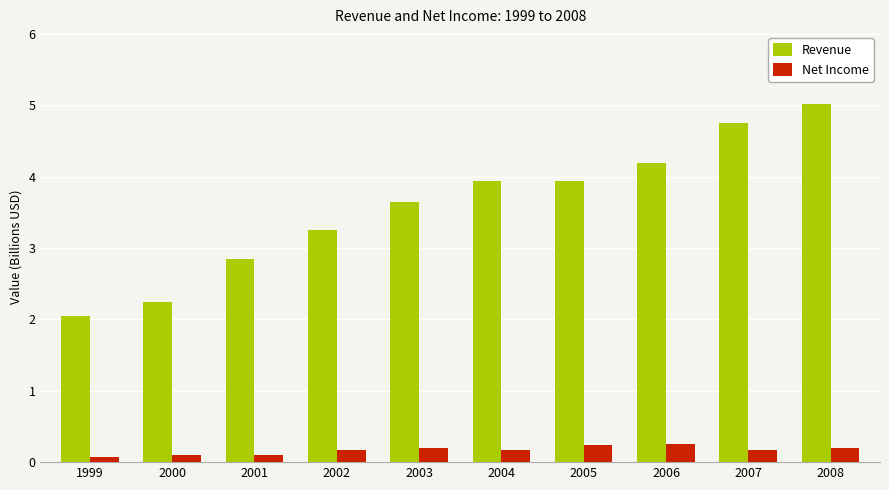

Rank the series by their average value, from lowest to highest.

Net Income, Revenue